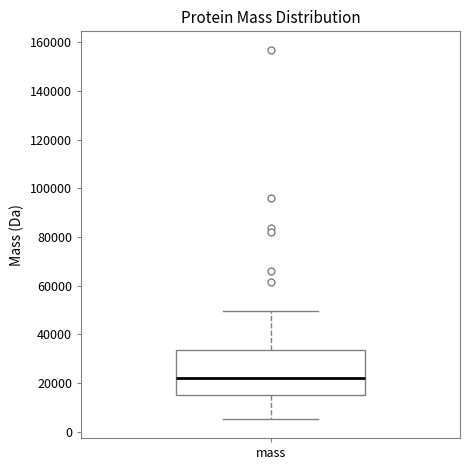

Transcribe this box plot: give where the median line is, the range the box spans, and where the two whiskers end, as read against the y-axis. The values are not printed on the chart, so give them approximately, as read against the axis.

median 22000, box 16000 to 34000, whiskers 6000 to 50000